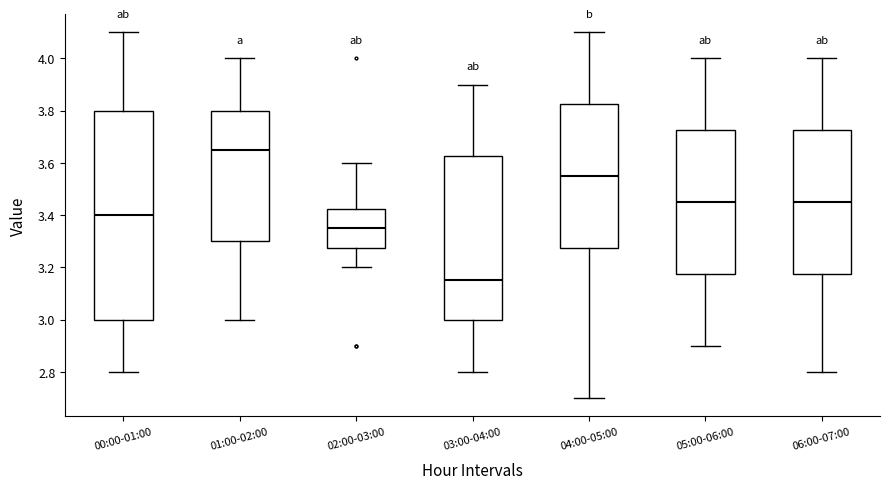

Which box's median line is the highest?

01:00-02:00